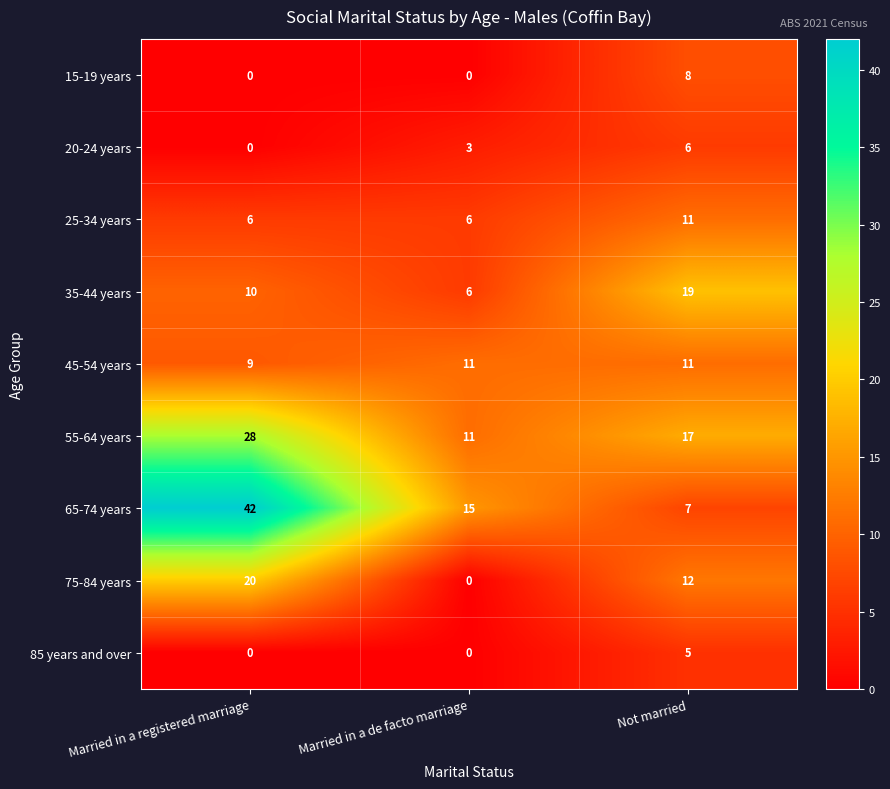

What is the difference between the highest and lowest values at Not married?

14